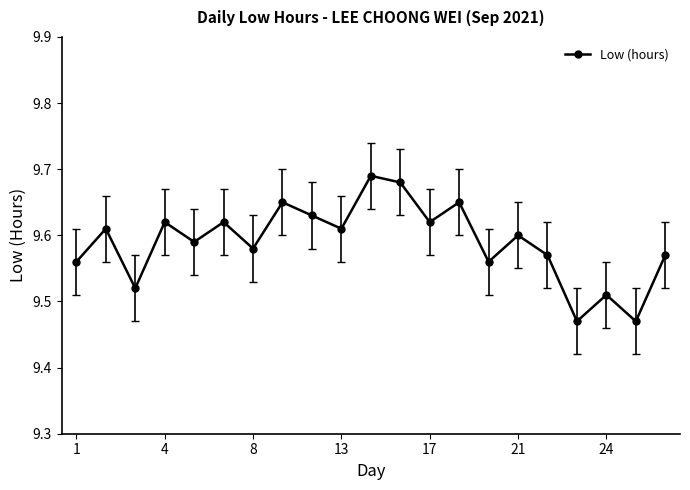

What is the sum of all values?

201.4